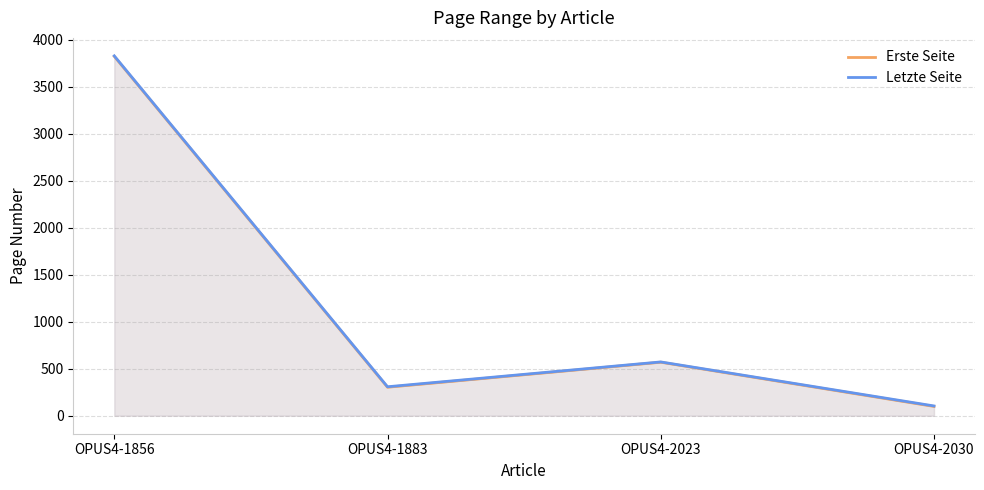

In Erste Seite, how many points are higher than both neighbors (excluding endpoints)?

1